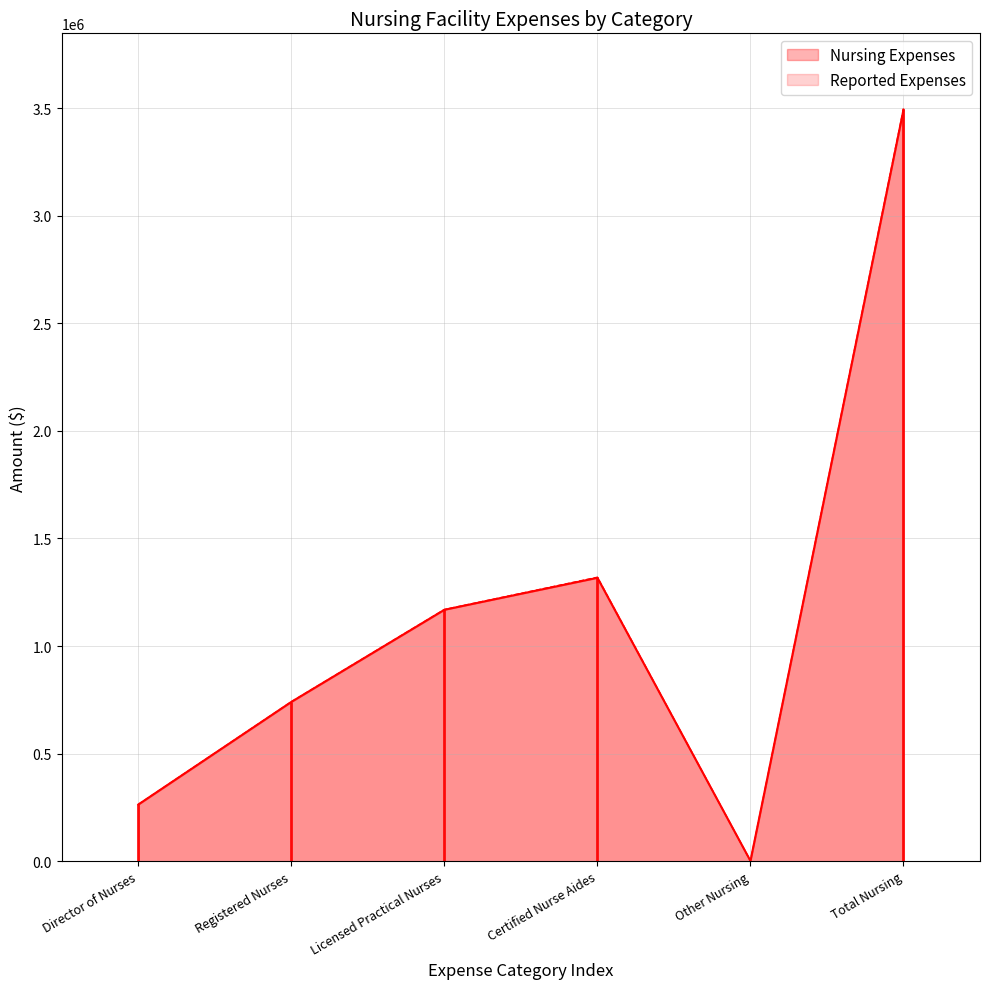

Does the chart have visible grid lines?

Yes